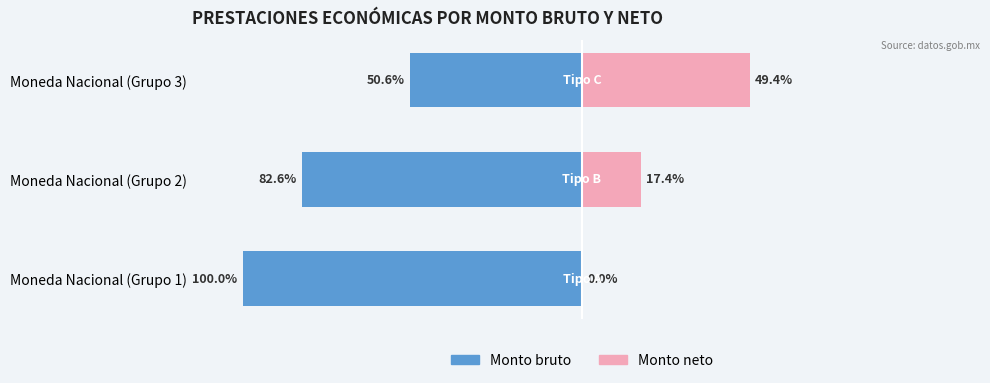

Which has a higher value, Moneda Nacional (Grupo 3) or Moneda Nacional (Grupo 1)?

Moneda Nacional (Grupo 3)